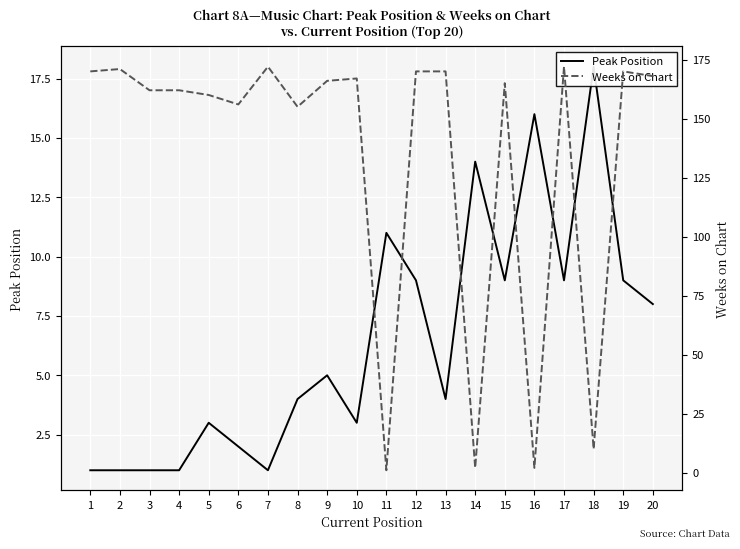

What is the total value across all series at 17?

181